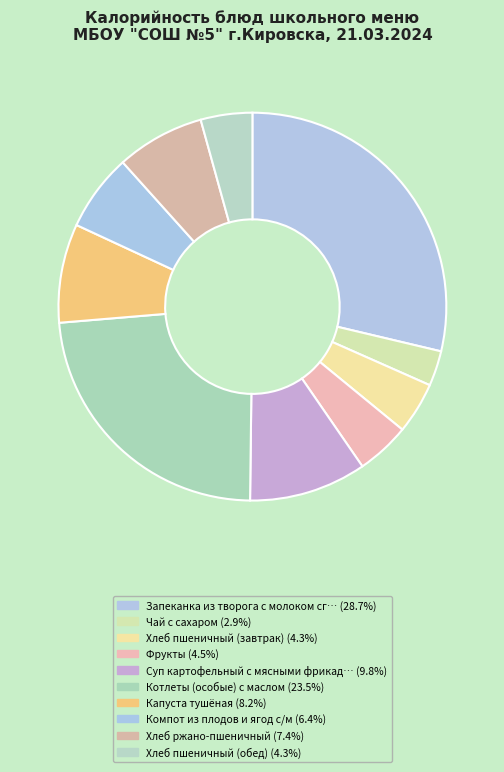

How many slices are in this pie chart?

10